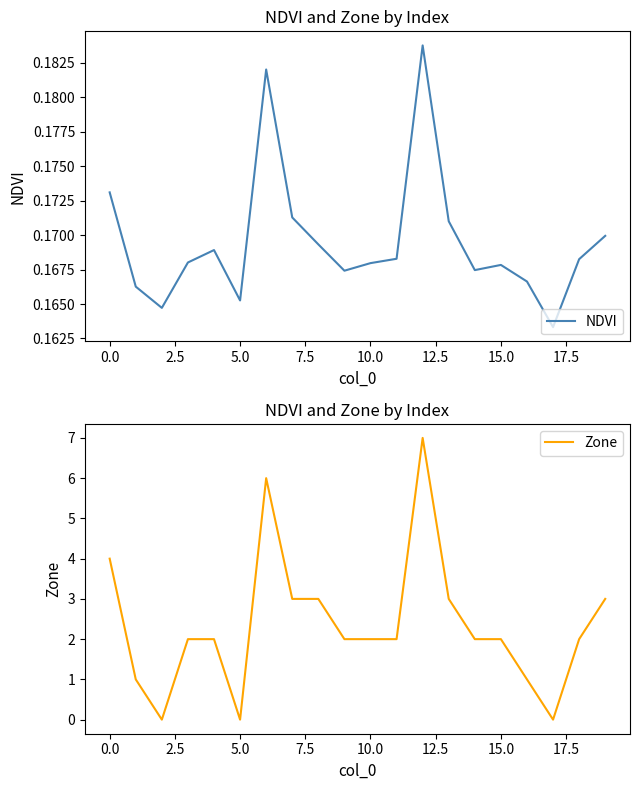

Reading left to right, transcribe all the data shown in this chart.

NDVI: 0.2	0.2	0.2	0.2	0.2	0.2	0.2	0.2	0.2	0.2	0.2	0.2	0.2	0.2	0.2	0.2	0.2	0.2	0.2	0.2
Zone: 4.0	1.0	0.0	2.0	2.0	0.0	6.0	3.0	3.0	2.0	2.0	2.0	7.0	3.0	2.0	2.0	1.0	0.0	2.0	3.0